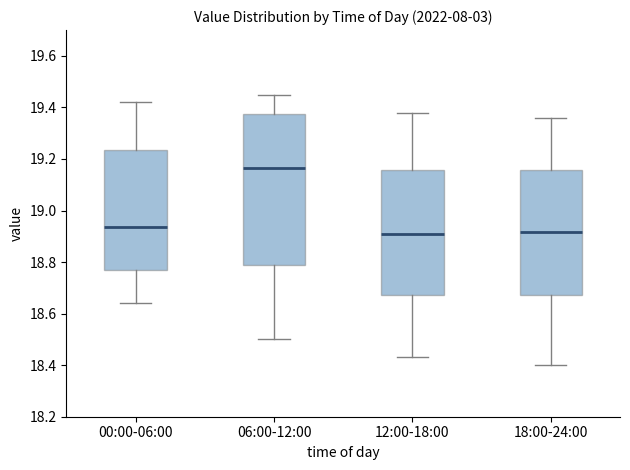

Comparing the boxes themselves (not the whiskers), which one is the tallest?

06:00-12:00